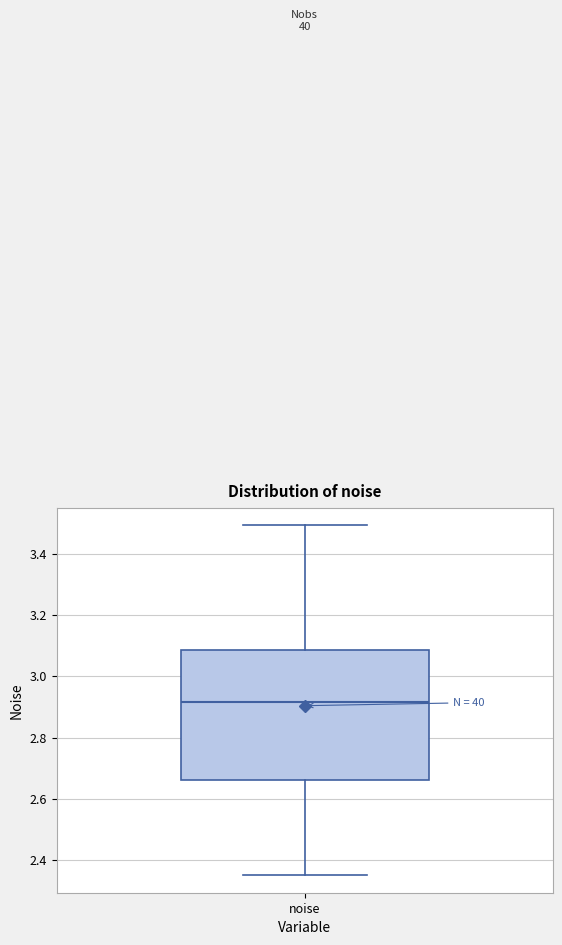

Transcribe this box plot: give where the median line is, the range the box spans, and where the two whiskers end, as read against the y-axis. The values are not printed on the chart, so give them approximately, as read against the axis.

median 2.92, box 2.66 to 3.08, whiskers 2.36 to 3.50